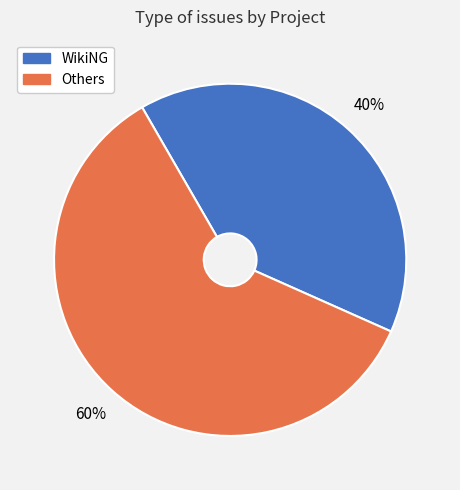

To the nearest percent, what is the difference between the largest and smallest slice percentages?

20%